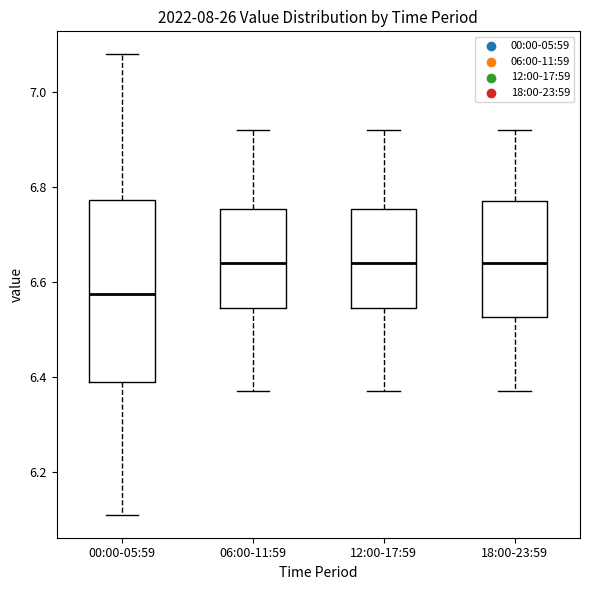

Reading left to right, read every box against the y-axis: the position of its median line, the range the box covers, and the ends of its whiskers. The values are not printed on the chart, so give them approximately, as read against the axis.

00:00-05:59: median 6.58, box 6.40 to 6.78, whiskers 6.12 to 7.08
06:00-11:59: median 6.64, box 6.54 to 6.76, whiskers 6.38 to 6.92
12:00-17:59: median 6.64, box 6.54 to 6.76, whiskers 6.38 to 6.92
18:00-23:59: median 6.64, box 6.52 to 6.78, whiskers 6.38 to 6.92